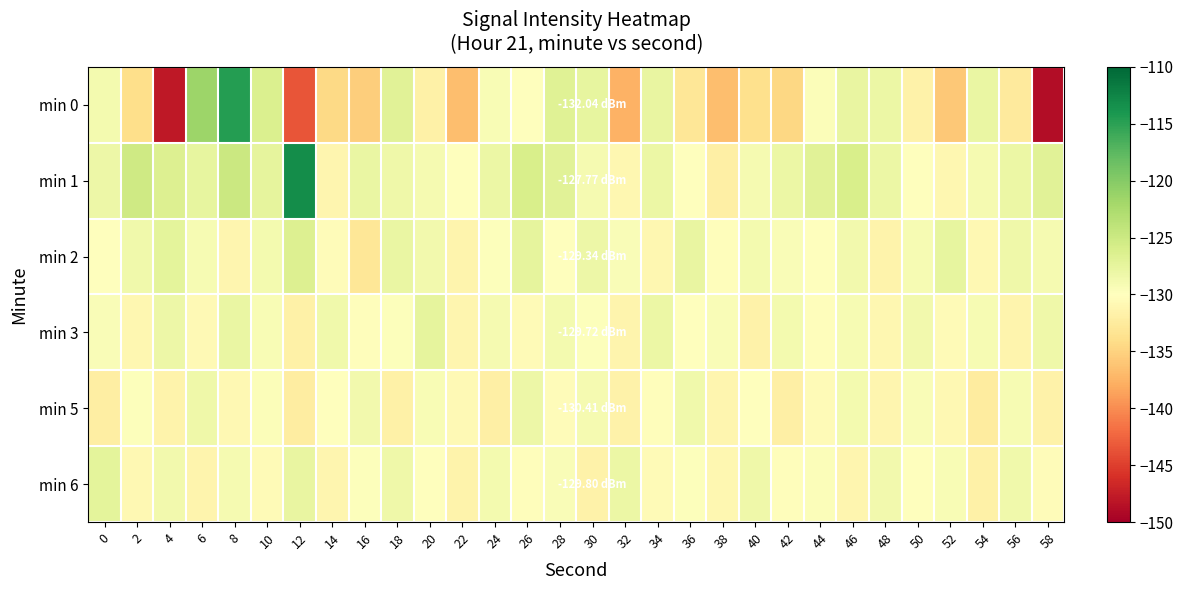

Which series has the widest spread of values?

min 0